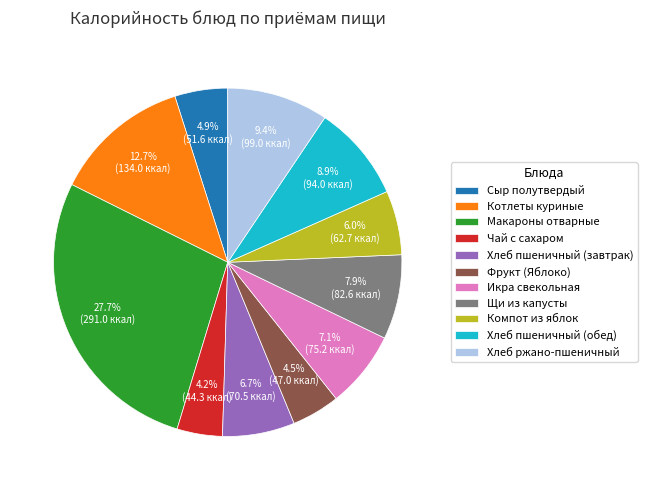

What percentage is the Хлеб пшеничный (обед) slice, to the nearest percent?

9%